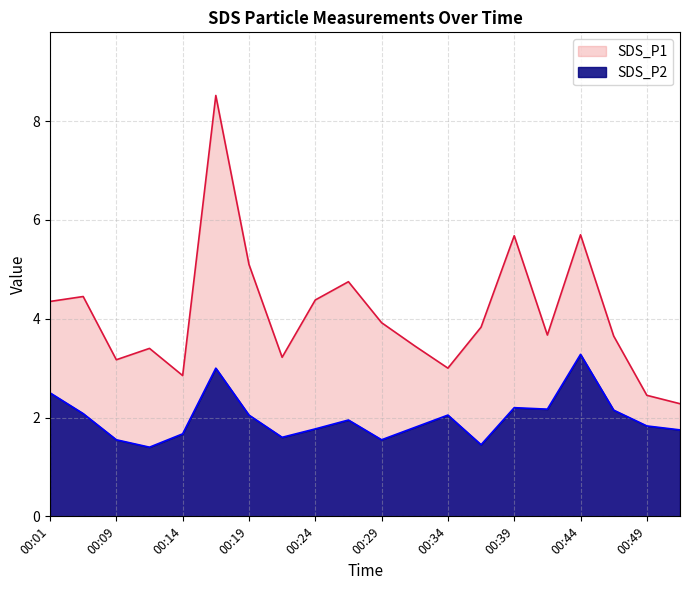

How many values in the SDS_P1 series exceed 3?

16